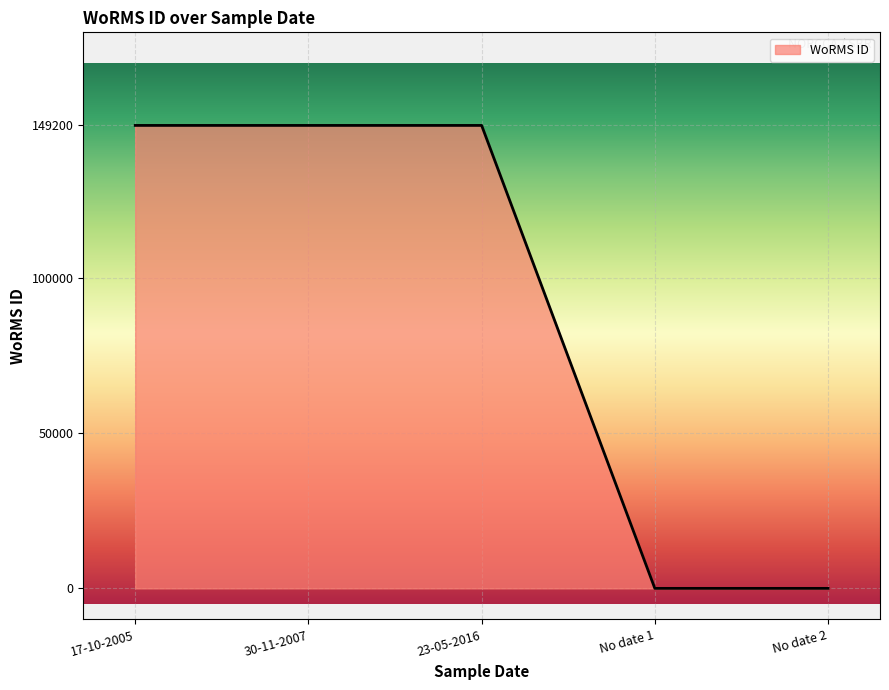

Is it true that the value at 30-11-2007 is 216704?

False